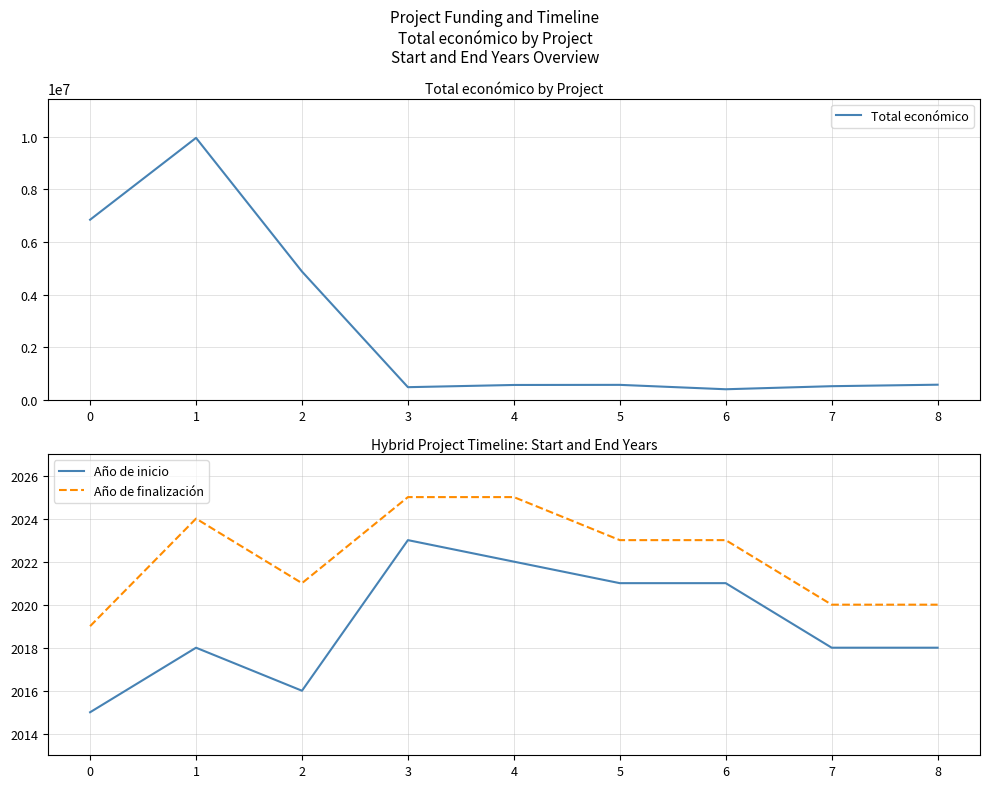

In Año de inicio, how many points are lower than both neighbors (excluding endpoints)?

1